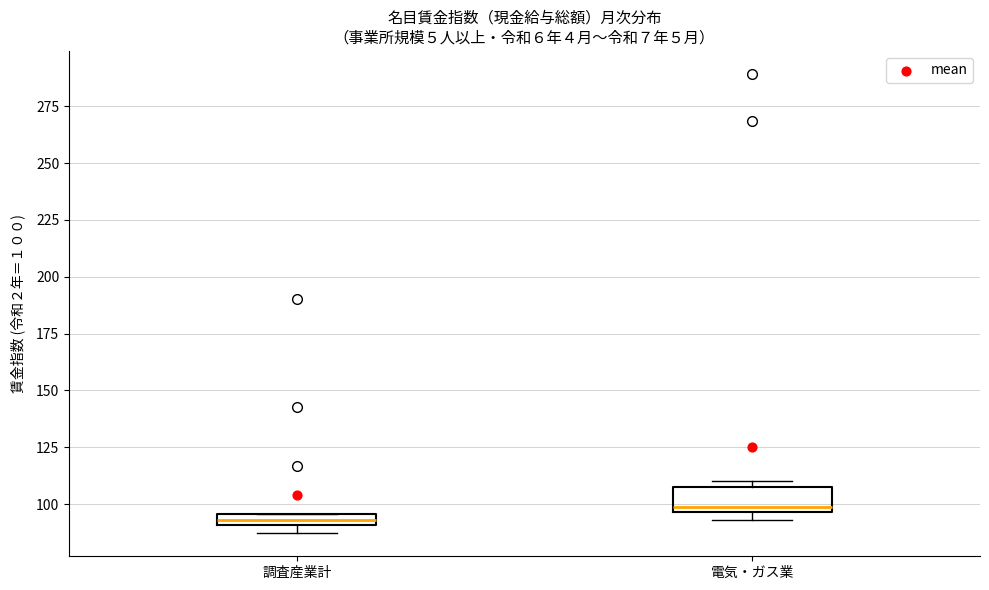

Where is the lower edge of the box for 調査産業計 on the y-axis? The values are not printed on the chart, so give them approximately, as read against the axis.

90